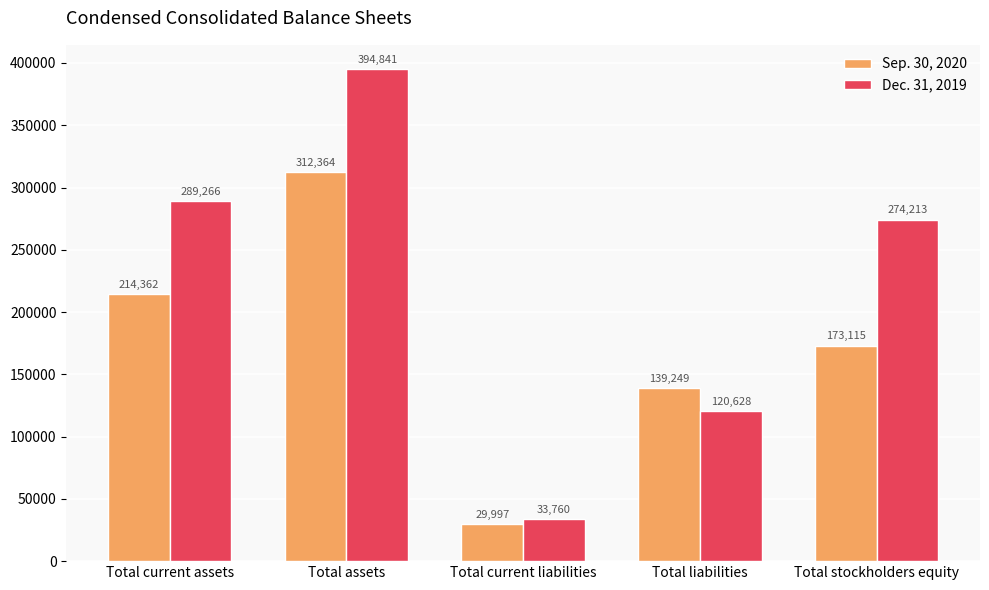

Rank the series by their maximum value, from lowest to highest.

Sep. 30, 2020, Dec. 31, 2019